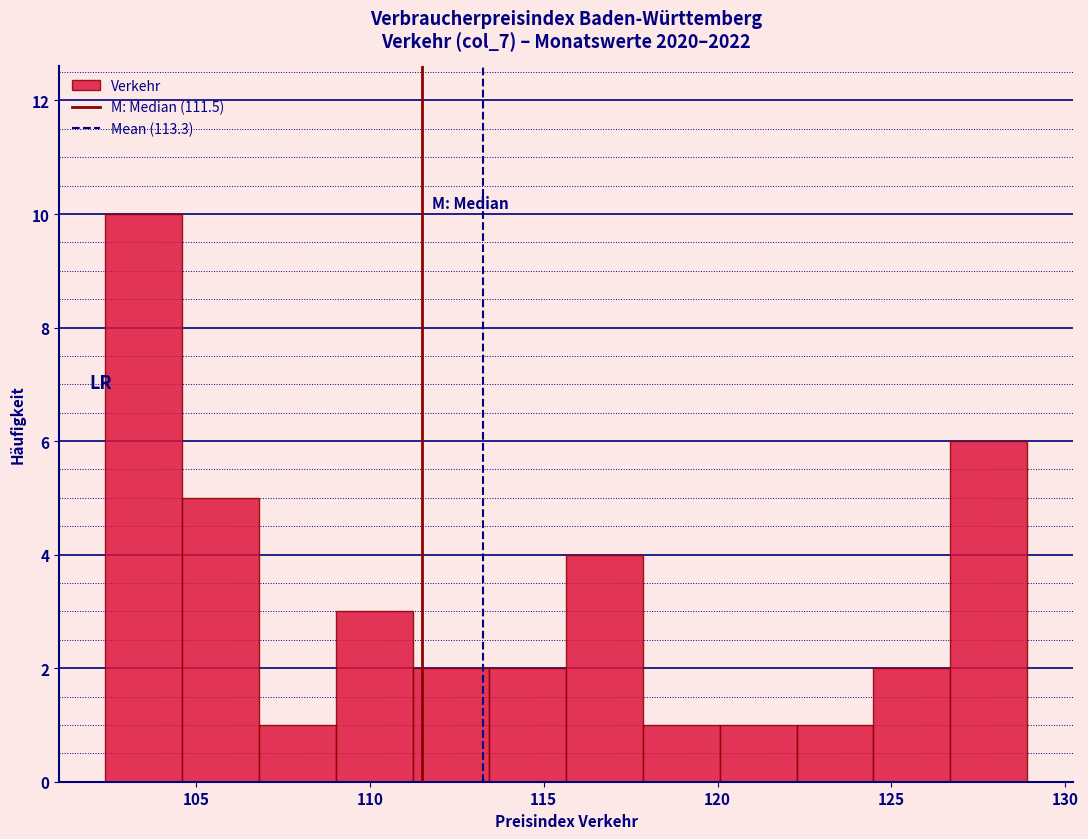

What is the height of the bar covering 107.0 to 109.0 on the x-axis? Neither the bar edges nor the heights are printed on the chart, so give them approximately, as read against the axes.

1